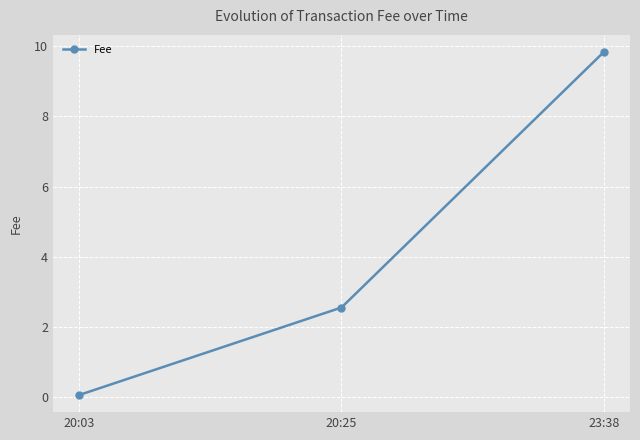

What is the minimum value shown in the chart?

0.1